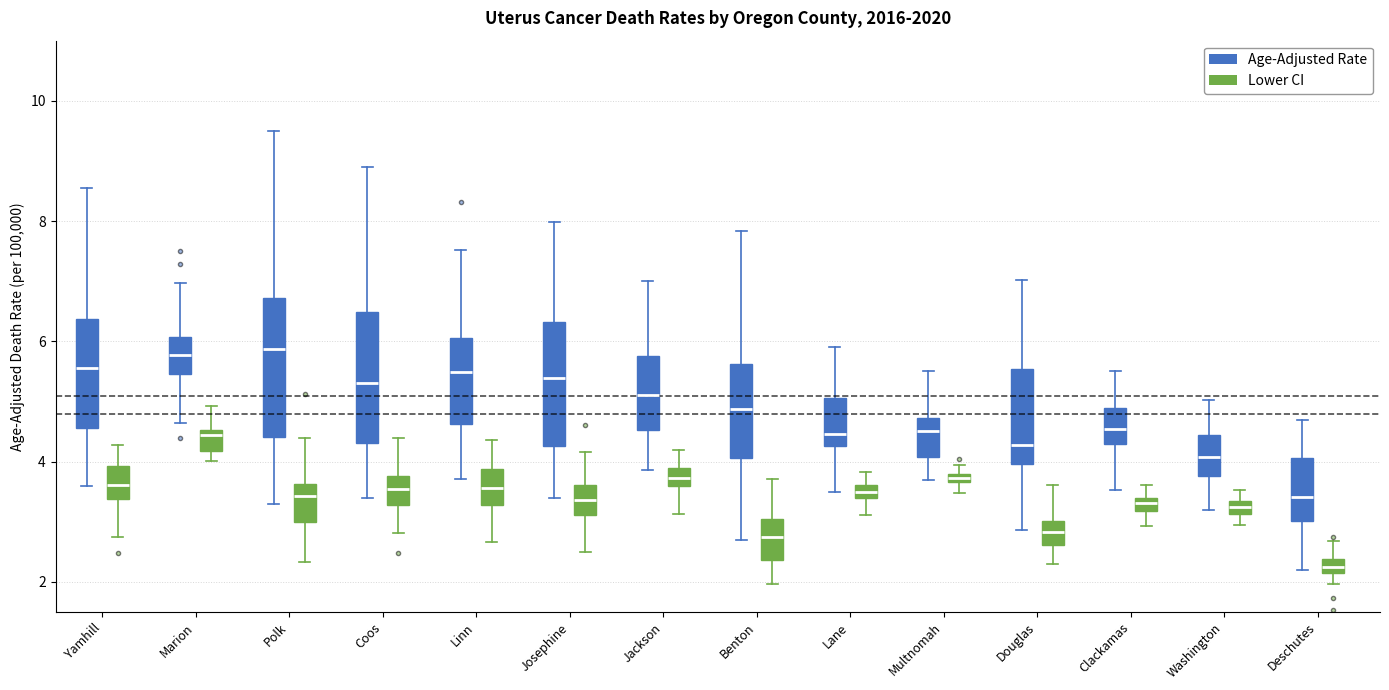

Which box has the lowest median line?

Deschutes (Lower CI)